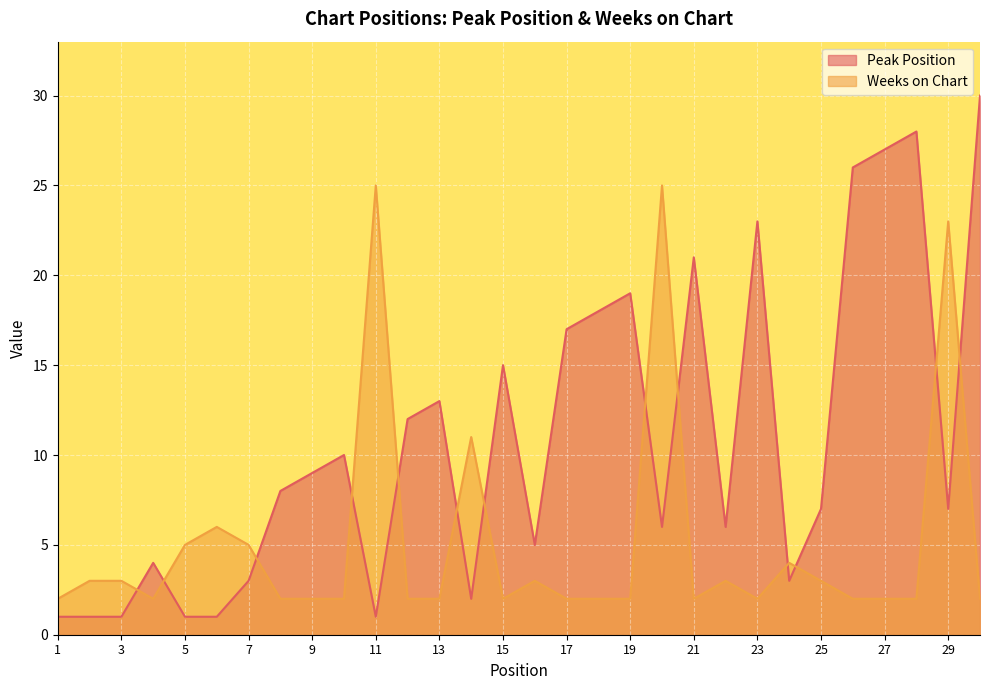

True or false: Peak Position and Weeks on Chart cross at least once.

True